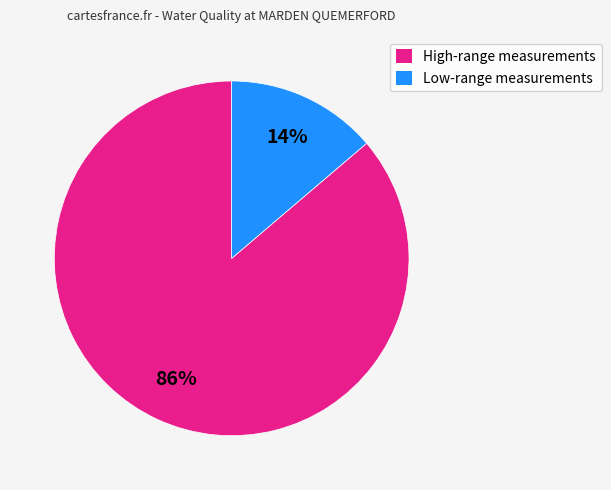

What is the smallest slice in the pie chart?

Low-range measurements